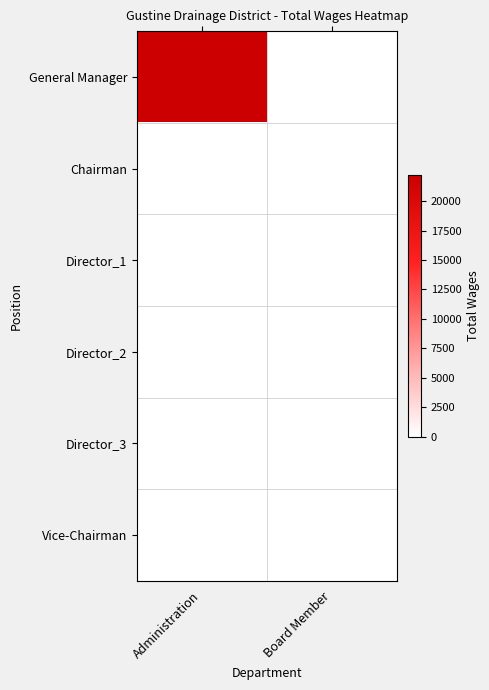

Between Administration and Board Member, which series saw the biggest shift?

General Manager